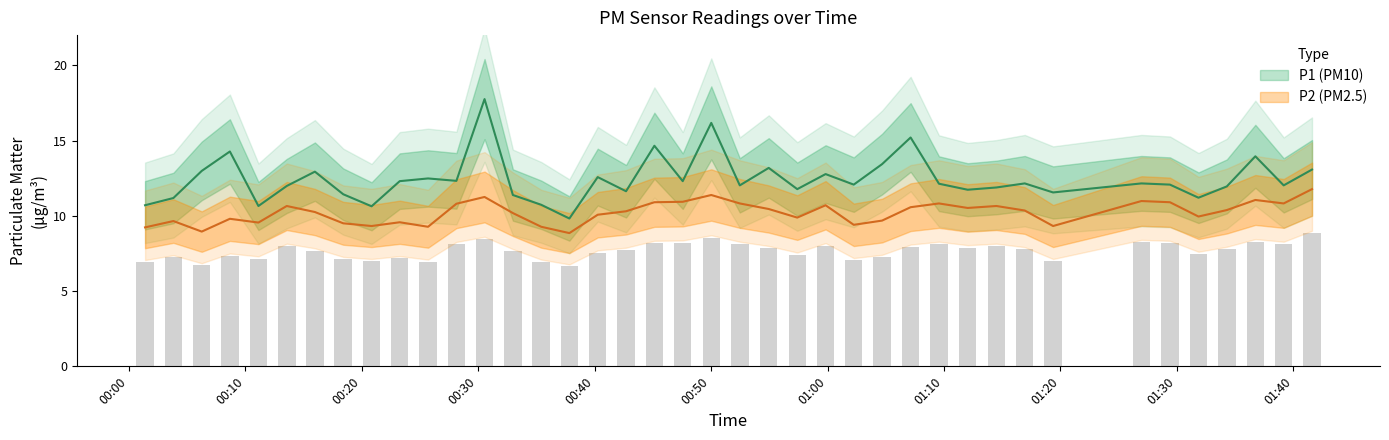

What is the label of the 38th bar from the left?

2023-09-08T01:36:44